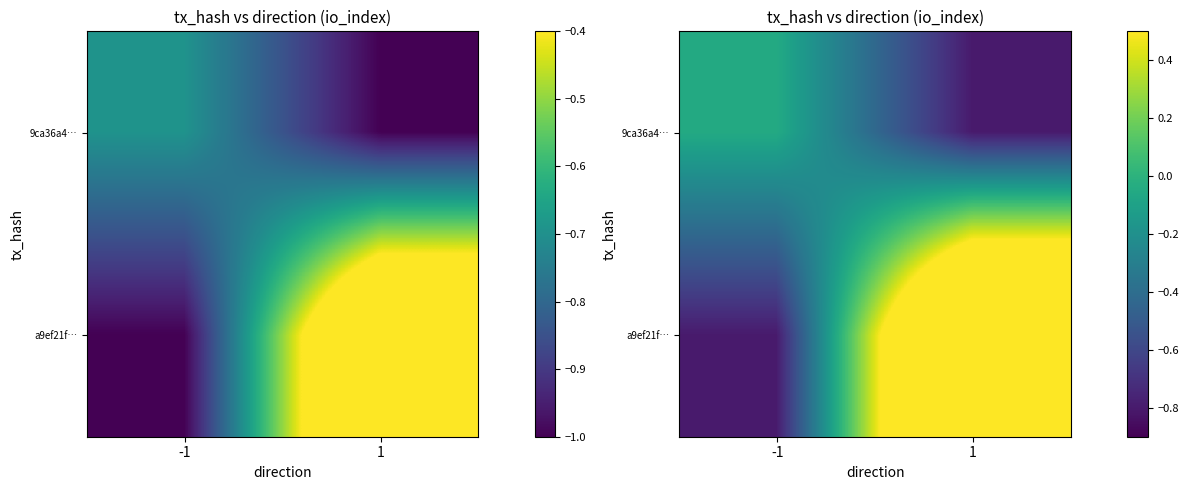

List the series in order of their peak value, highest first.

a9ef21f…, 9ca36a4…